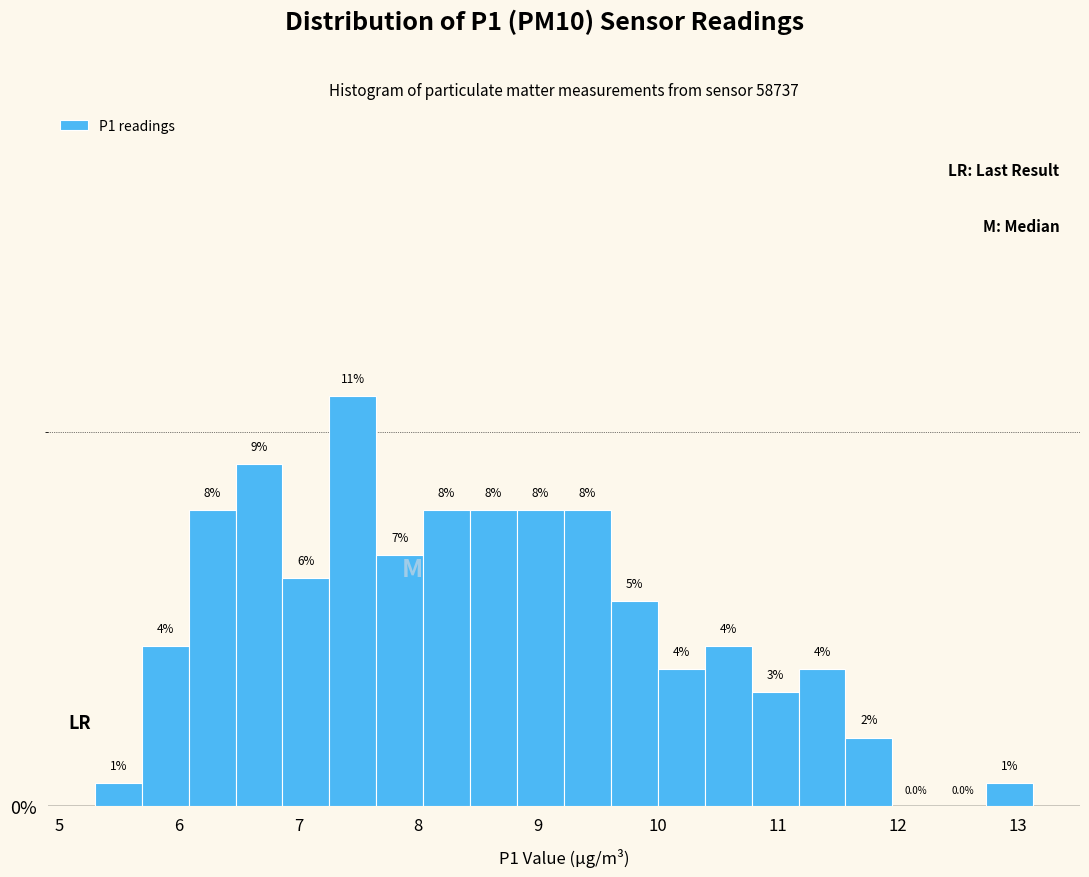

Around what value on the x-axis is the tallest bar? Give the approximate position of its centre, as read against the axis.

7.5